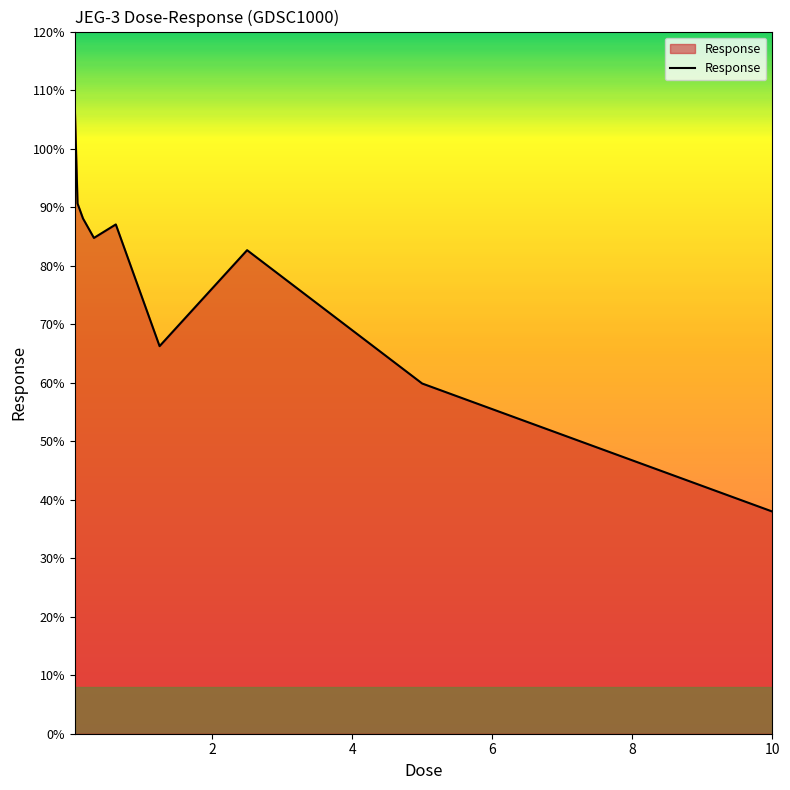

What is the difference between the maximum and second lowest values?

47.2